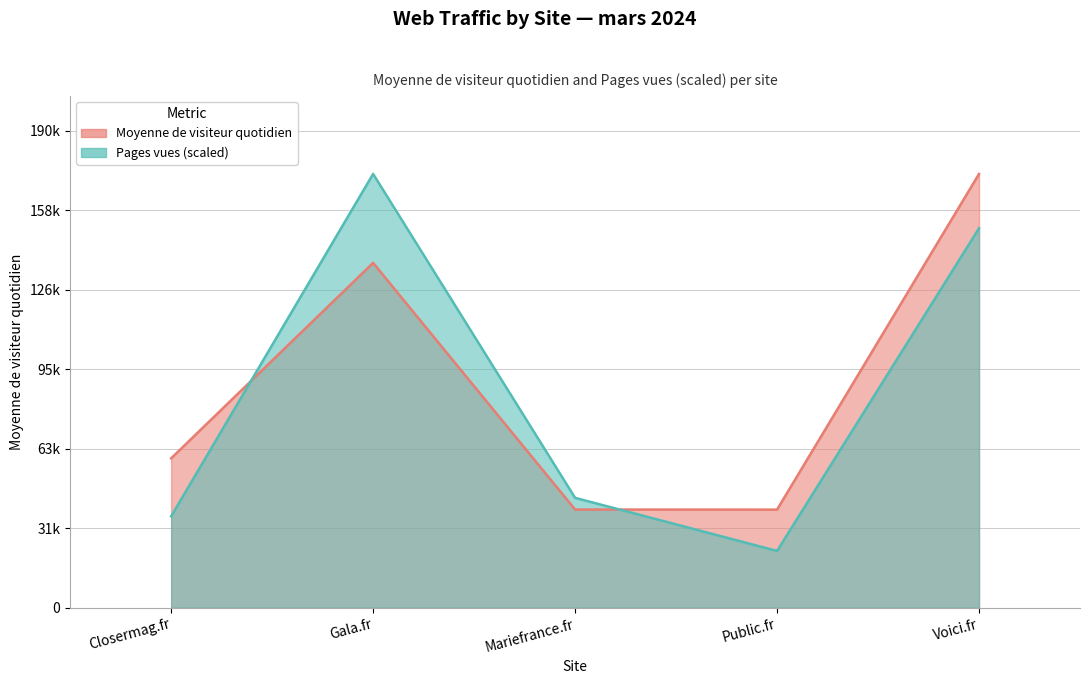

True or false: Pages vues has a value of 71905.2 at Voici.fr.

False